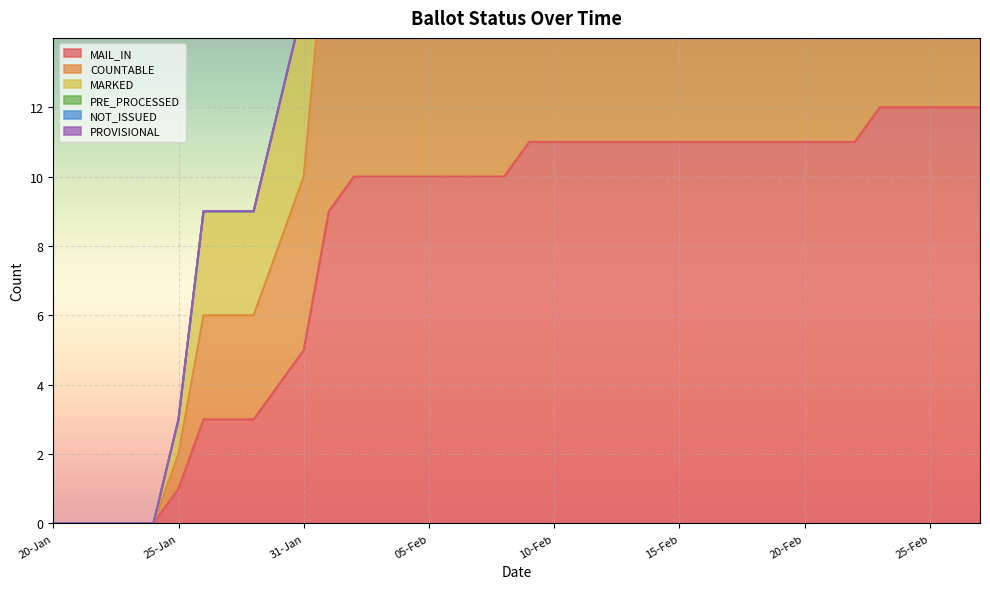

The MAIL_IN series shows 5 at 13-Feb. True or false?

False